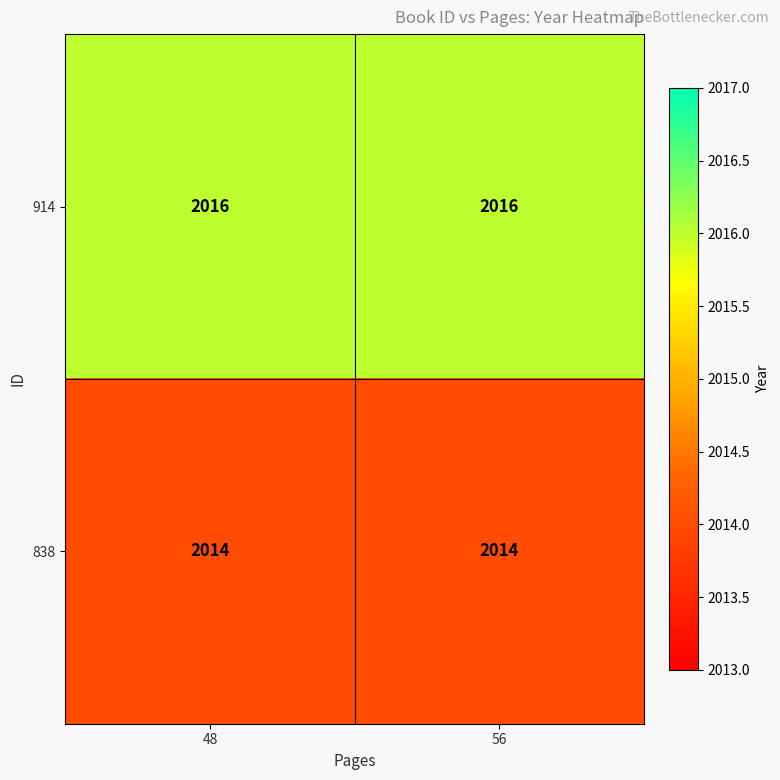

At how many categories does at least one series exceed 2015?

2